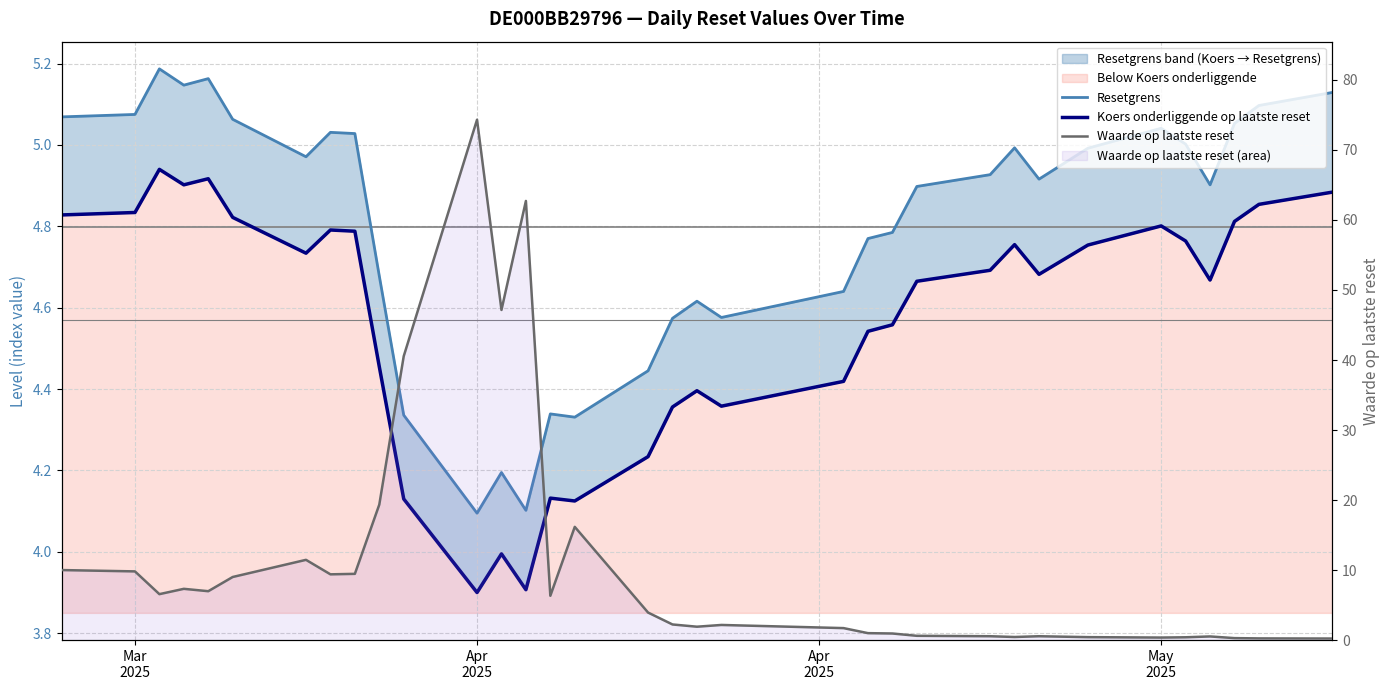

True or false: Resetgrens and Koers onderliggende op laatste reset cross at least once.

False